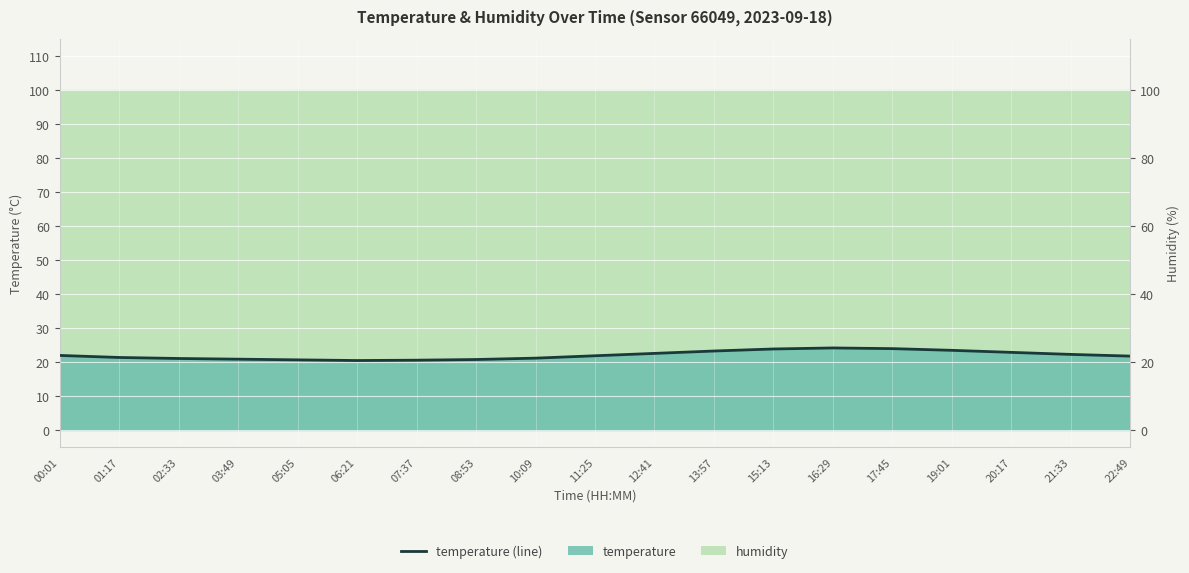

Which category has the highest value across all series?

16:29